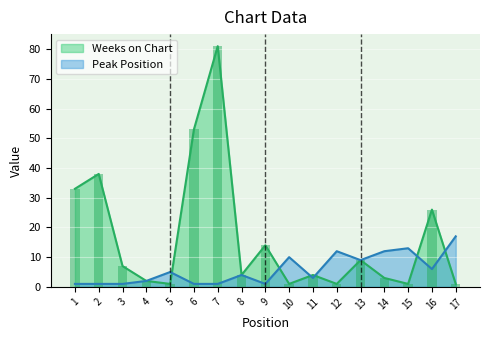

Does the chart contain any negative values?

No